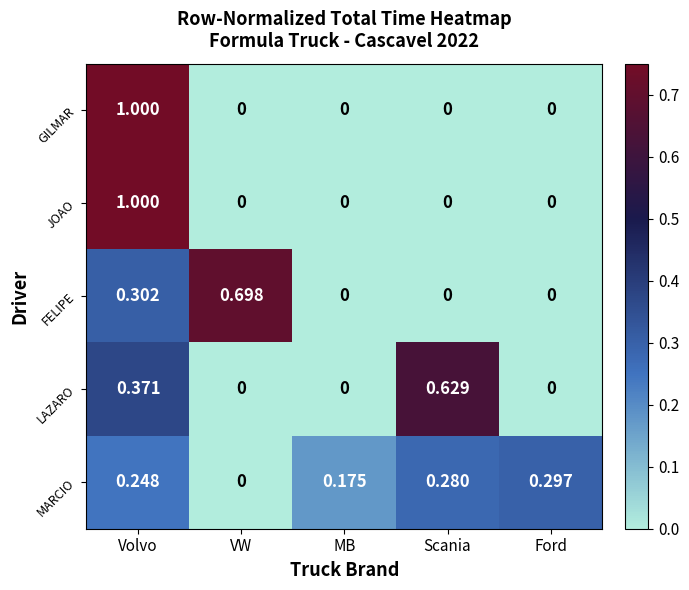

Which category has the highest value in the FELIPE series?

VW